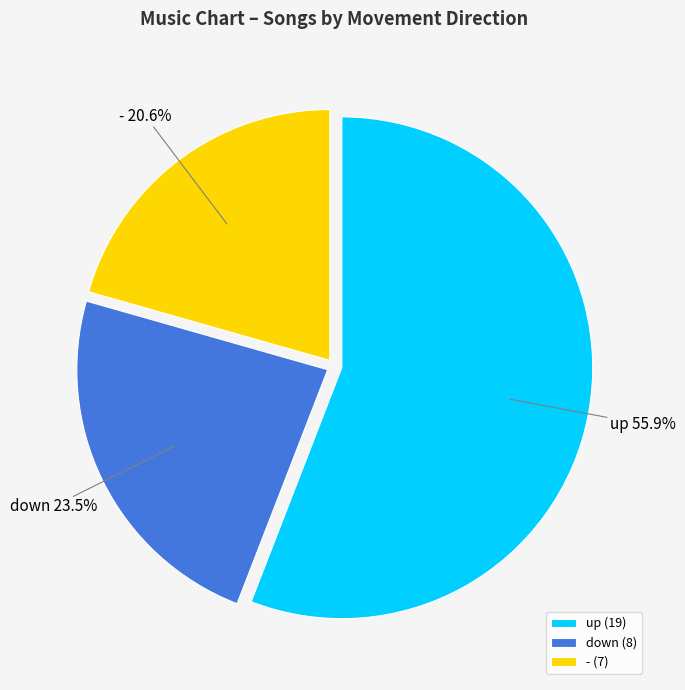

Does up represent more than half of the total?

Yes